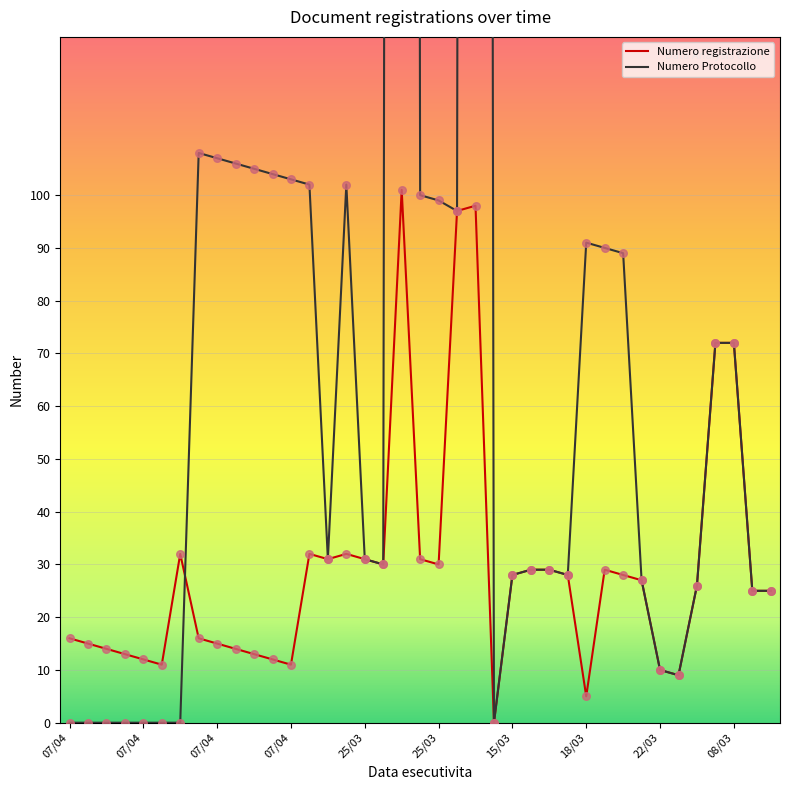

Which series has the largest total across all categories?

Numero Protocollo